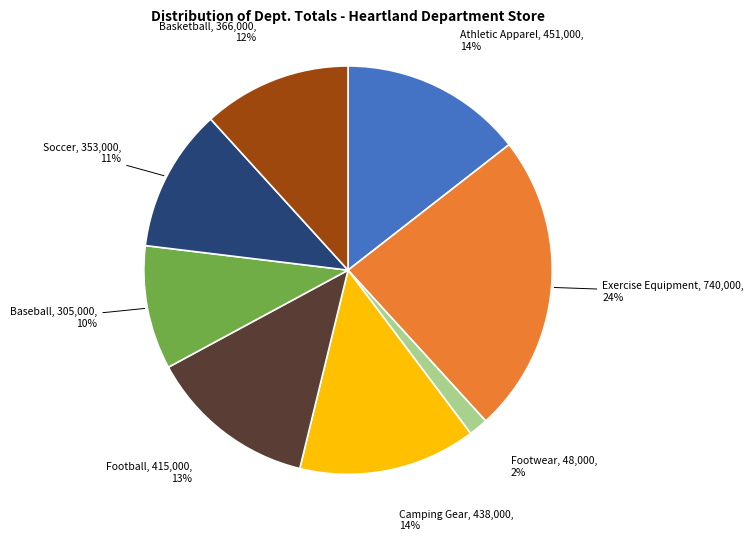

Is there any slice that represents more than half of the pie?

No